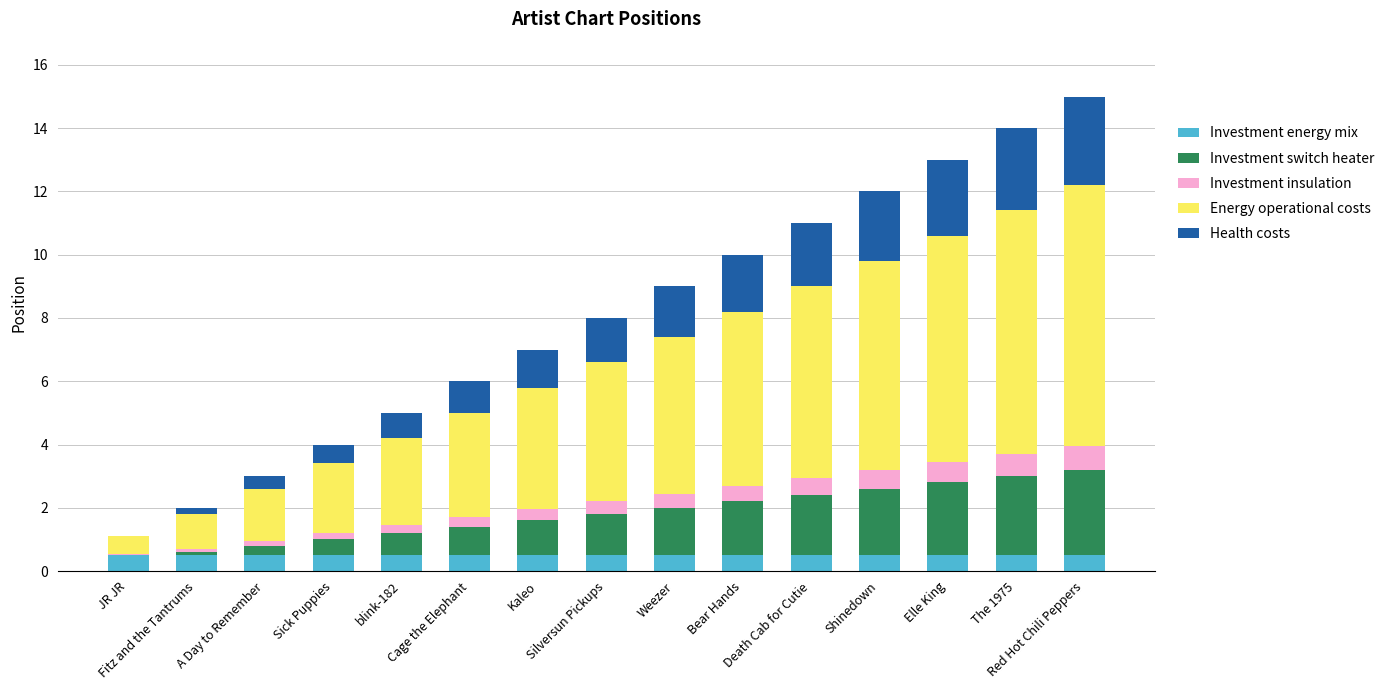

Is it true that Investment switch heater equals 0.7 at blink-182?

True